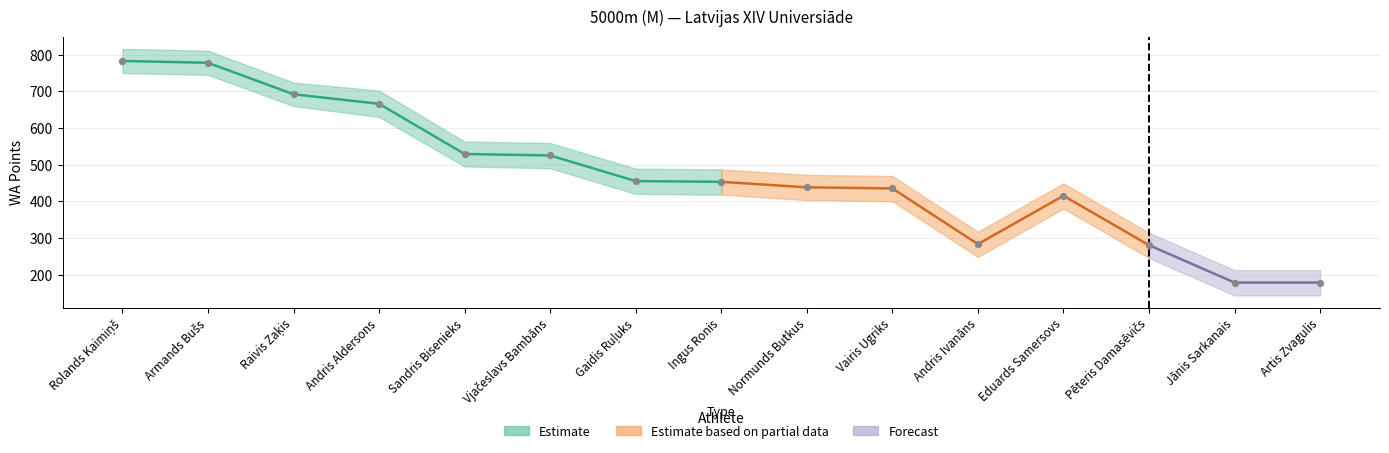

Which has a higher value, Gaidis Ruļuks or Vairis Ugriks?

Gaidis Ruļuks